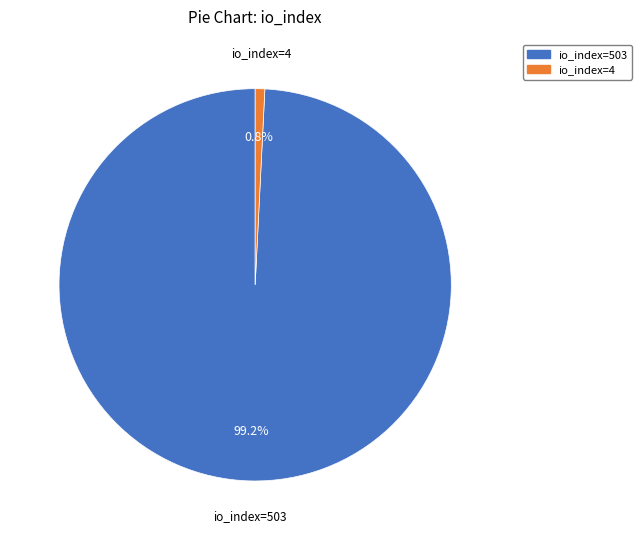

Is there a majority slice in this chart?

Yes